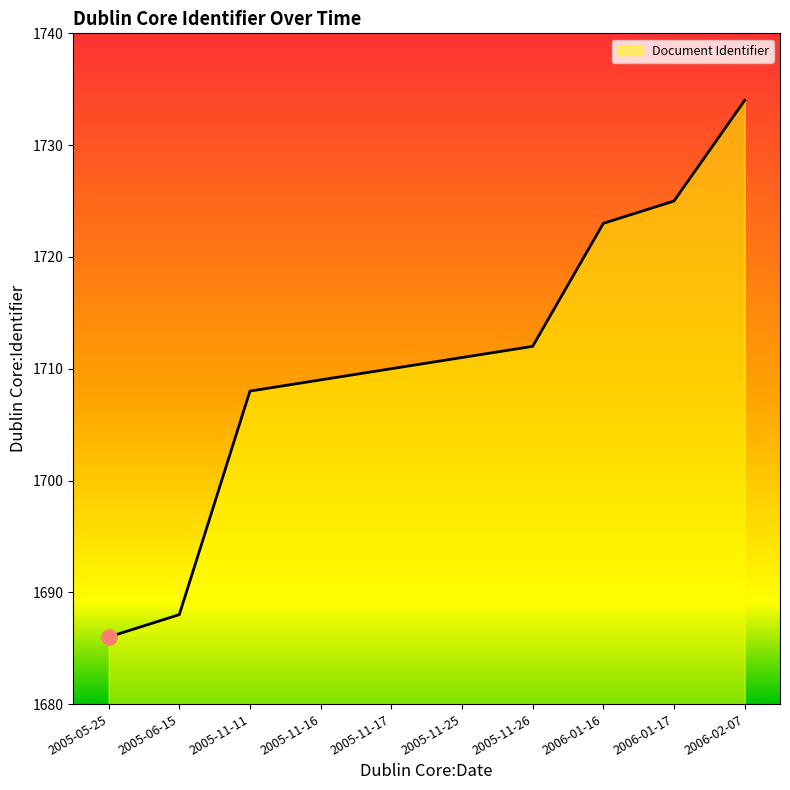

What is the change in value from 2005-06-15 to 2006-02-07?

+46